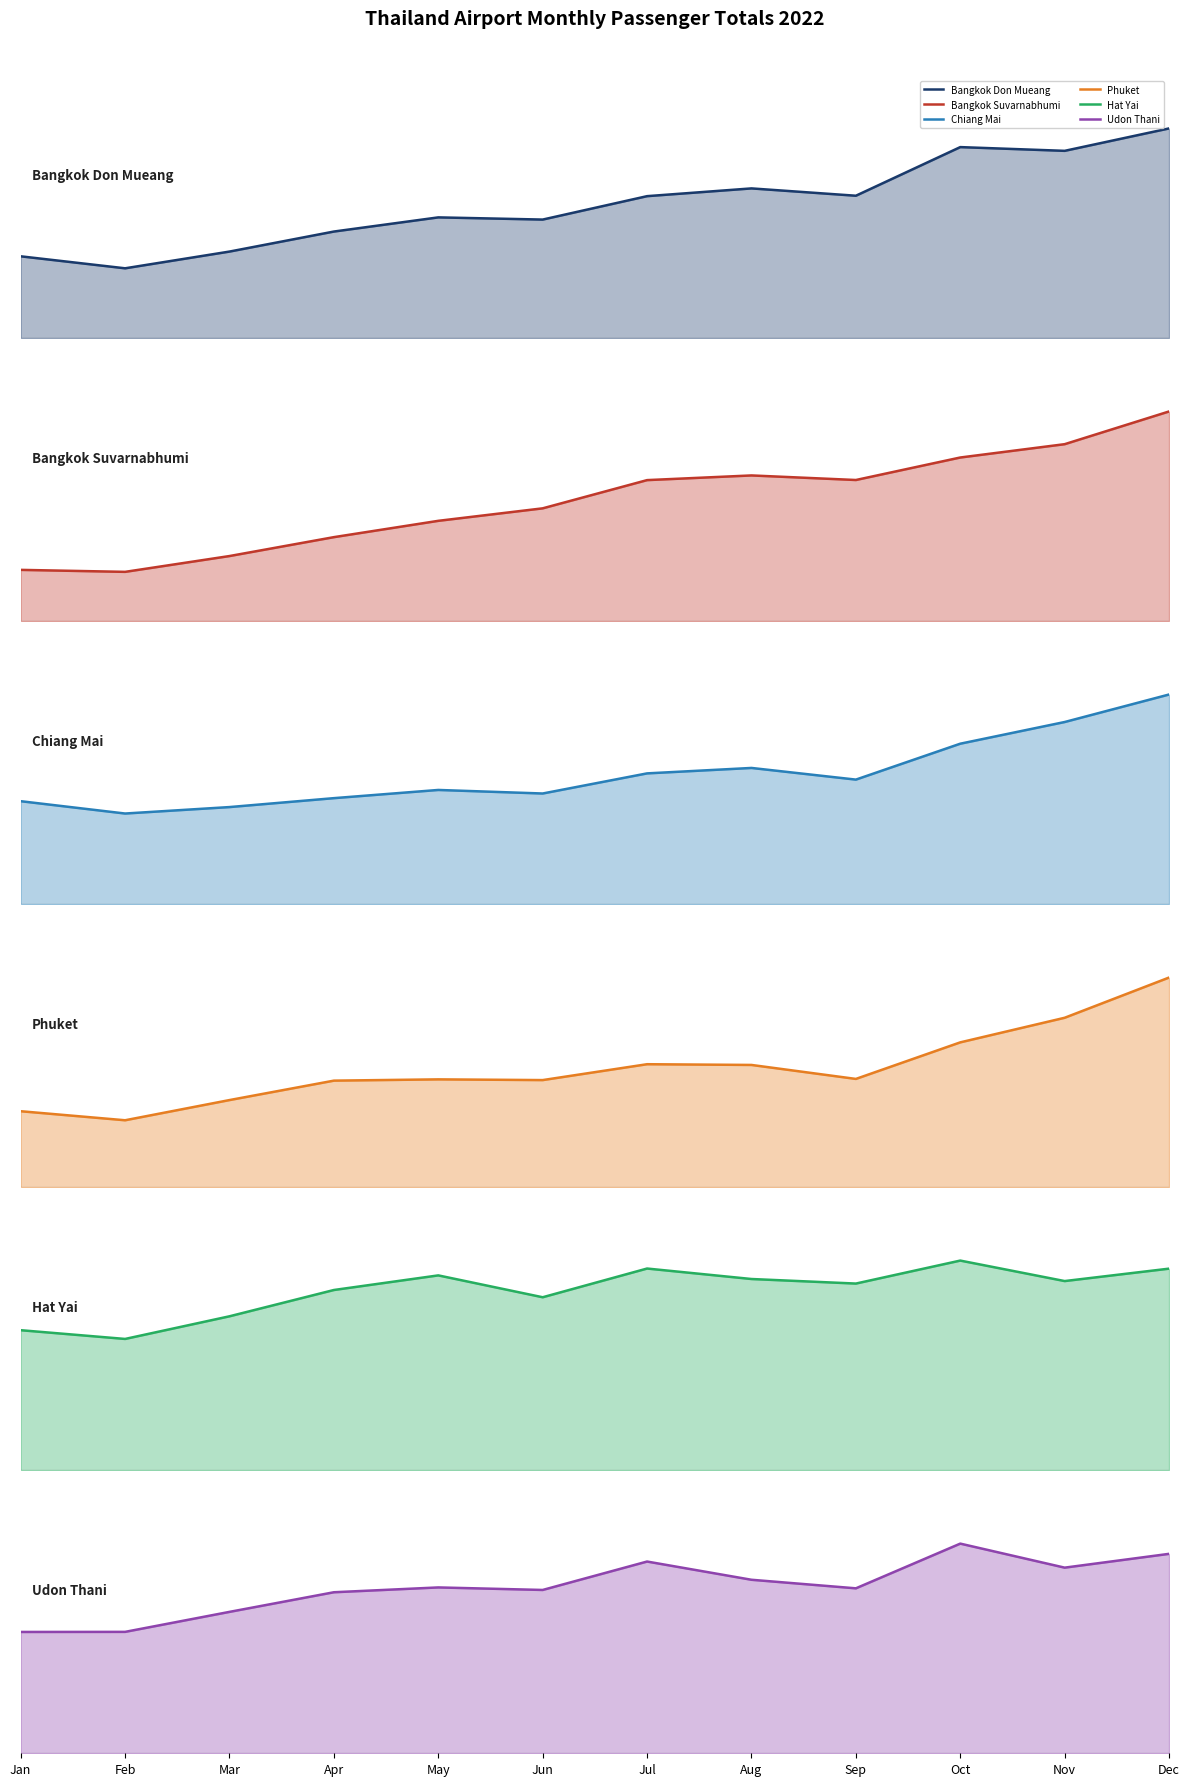

True or false: Bangkok Suvarnabhumi and Phuket cross at least once.

False